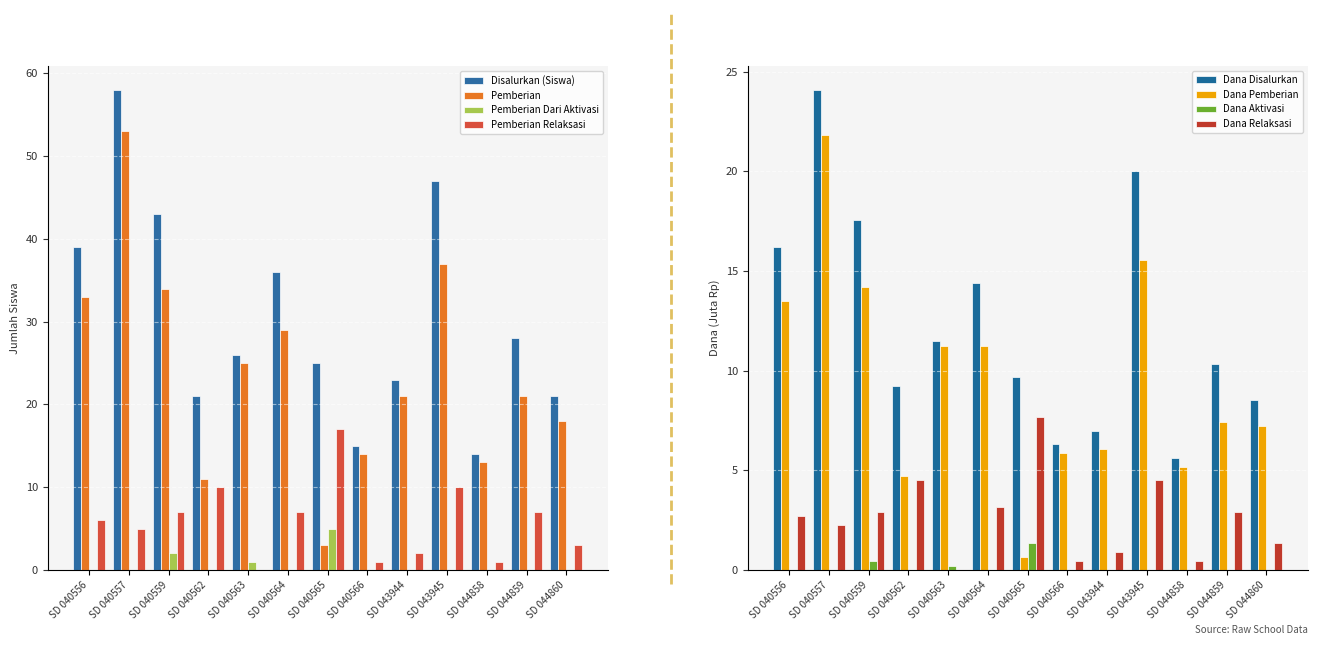

Count the Pemberian Dari Aktivasi values in the range 0 to 1.

11